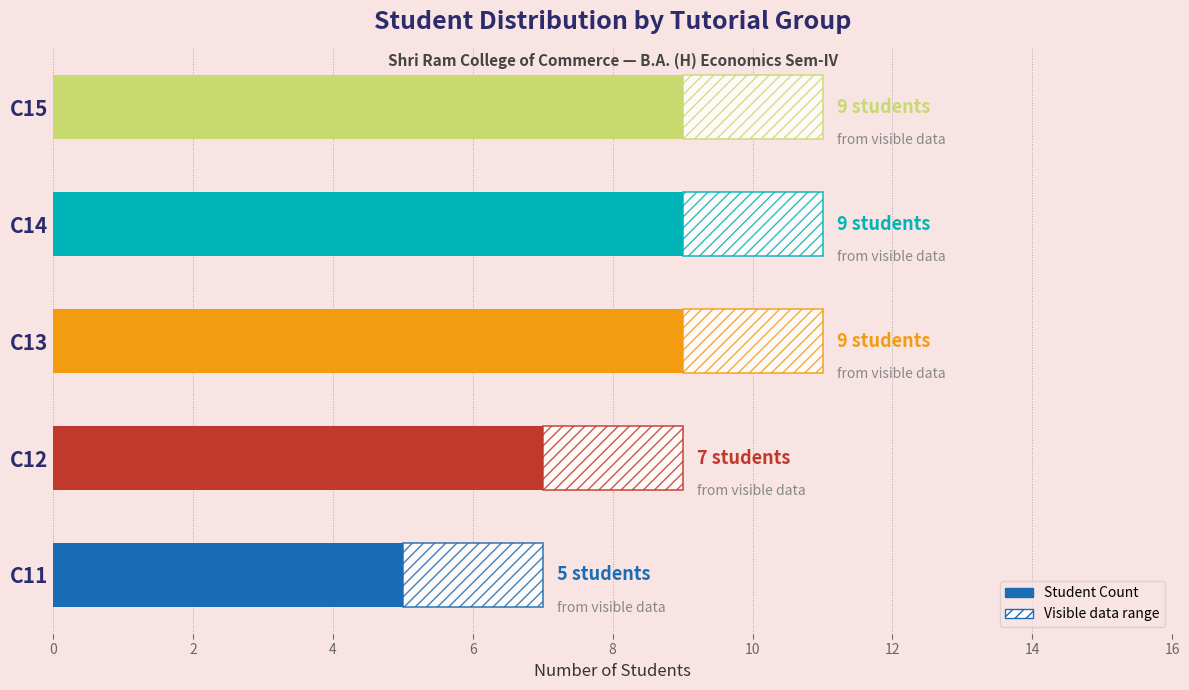

Is it true that the value at C15 is 13?

False